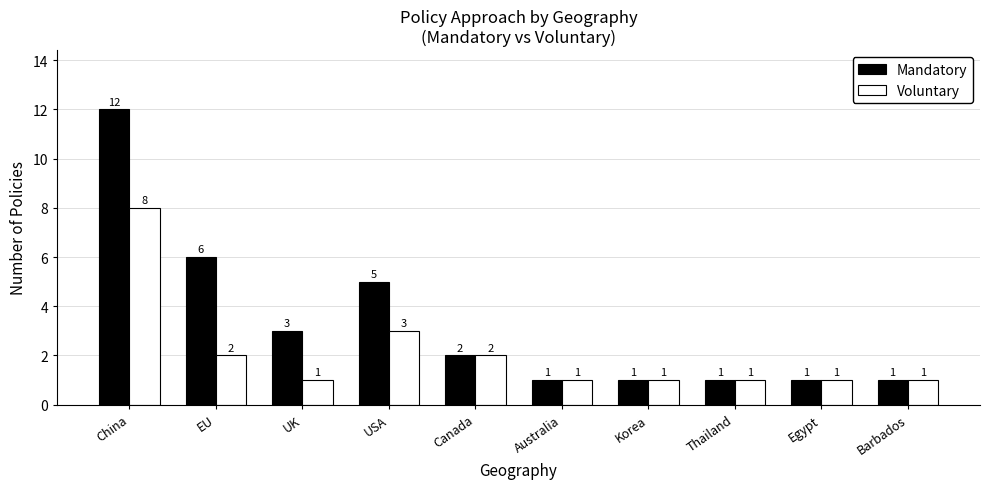

What is the minimum value for Voluntary?

1